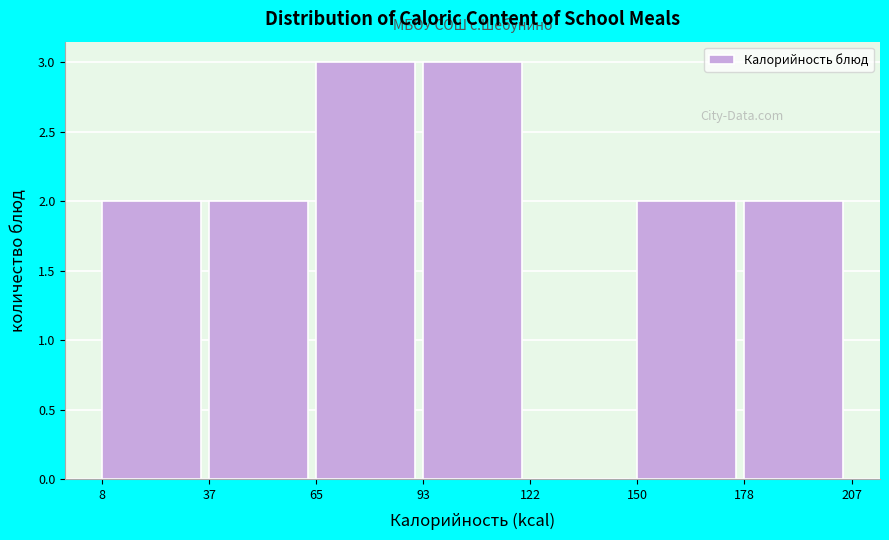

How tall is the bar that spans 65 to 93 on the x-axis? The values are not printed on the chart, so give them approximately, as read against the axis.

3